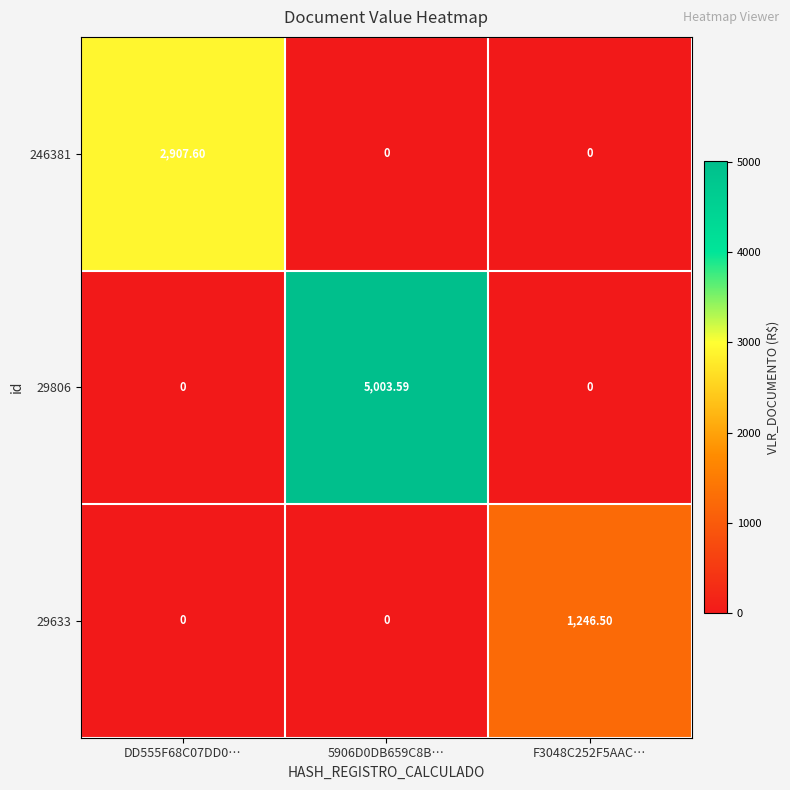

Which series changed the most between DD555F68C07DD0… and F3048C252F5AAC…?

246381